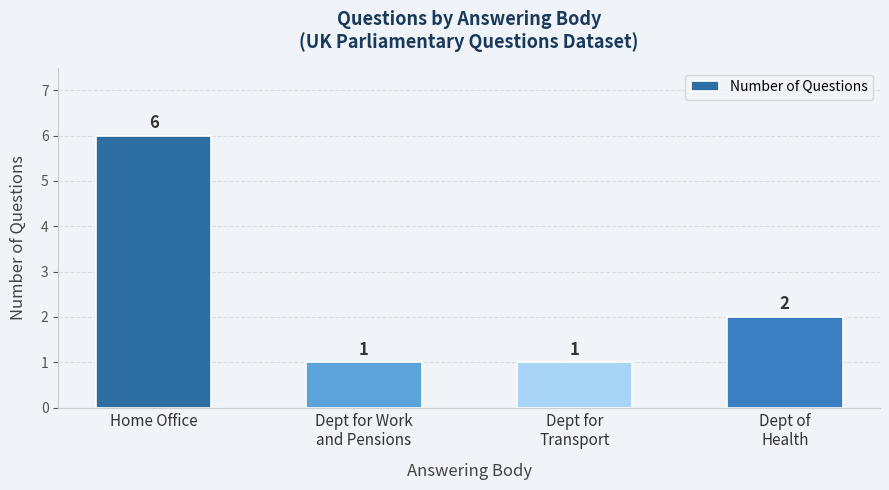

Between Dept for
Transport and Home Office, which is larger?

Home Office